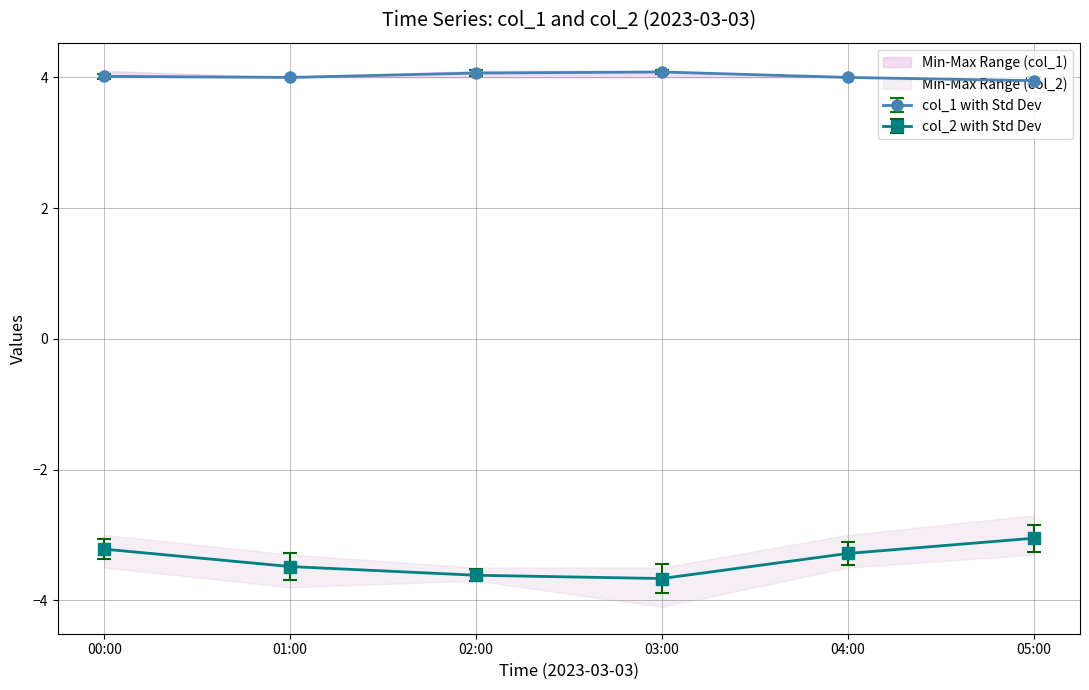

True or false: col_2 with Std Dev and col_1 with Std Dev cross at least once.

False